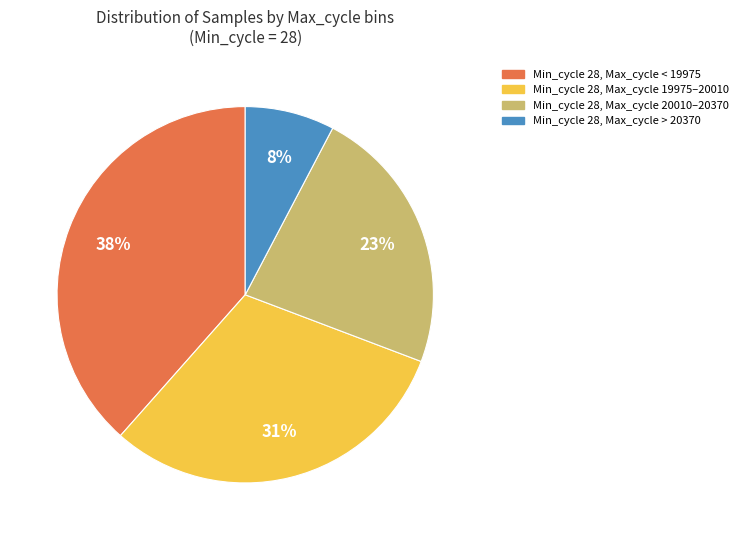

Is there a majority slice in this chart?

No